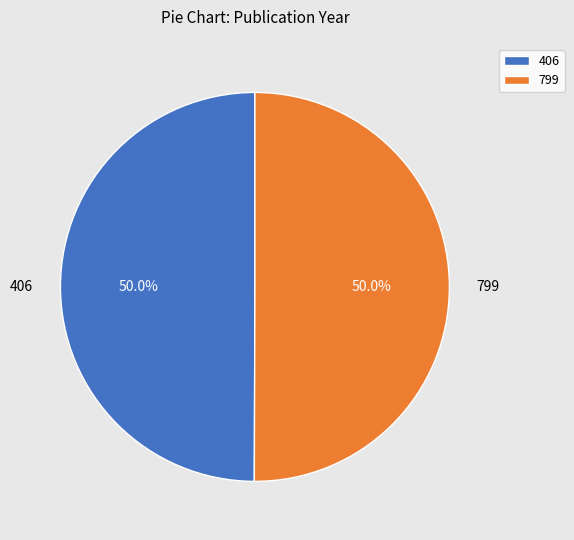

True or false: 799 accounts for 50% of the total.

True